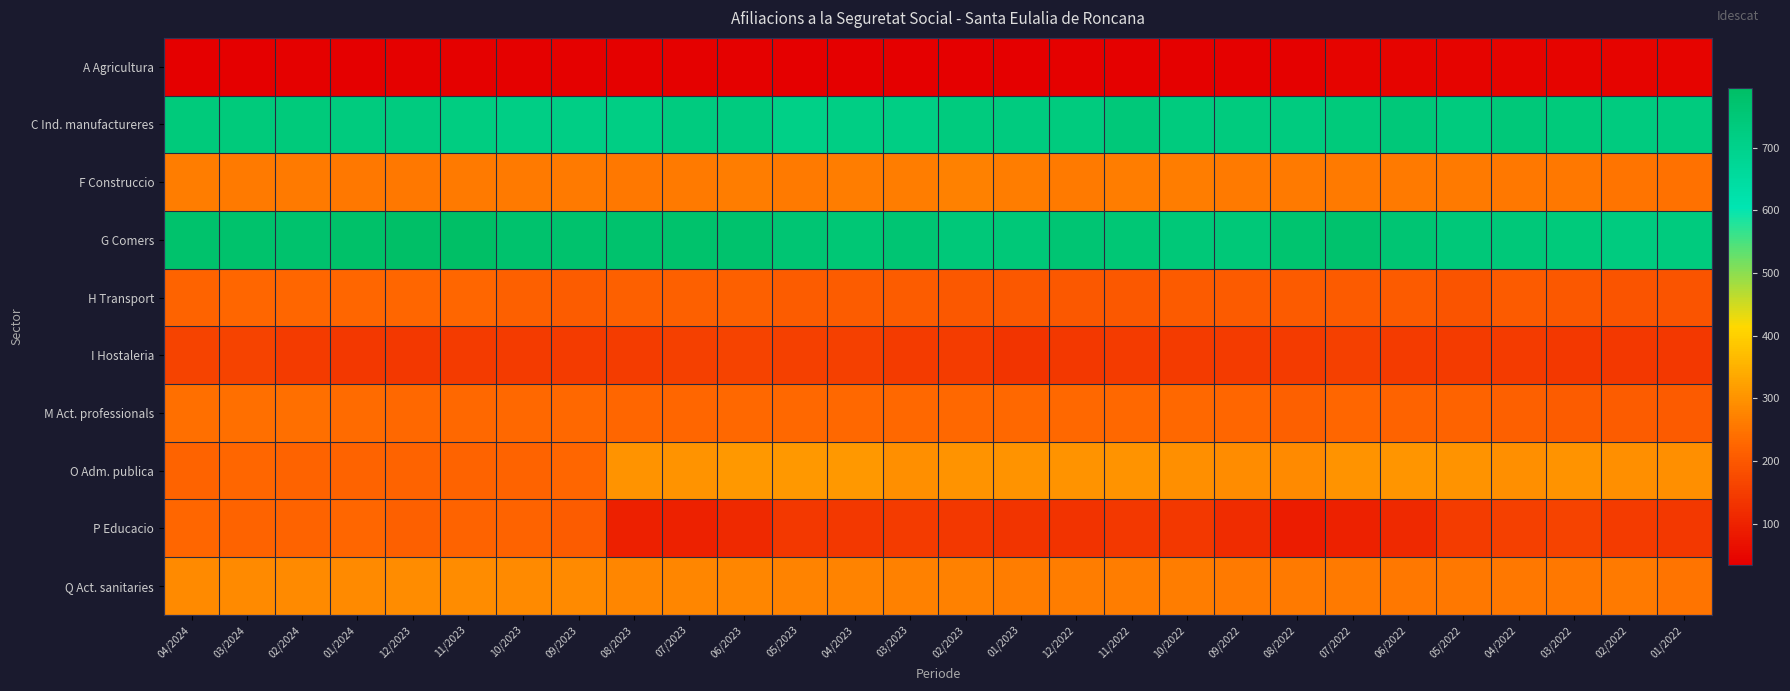

What is the total value across all series at 01/2024?

3140